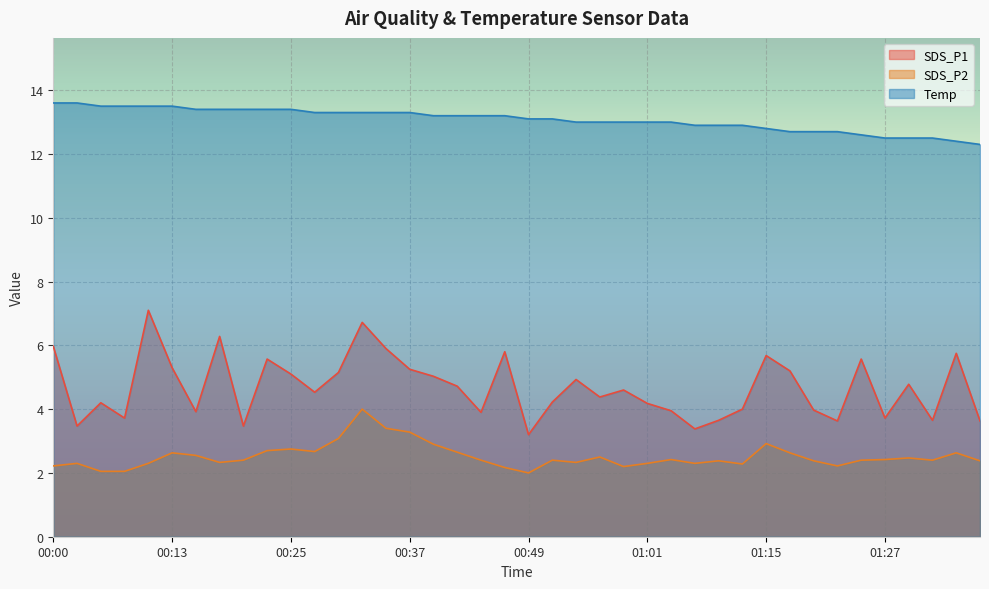

What is the maximum value shown in the chart?

13.6